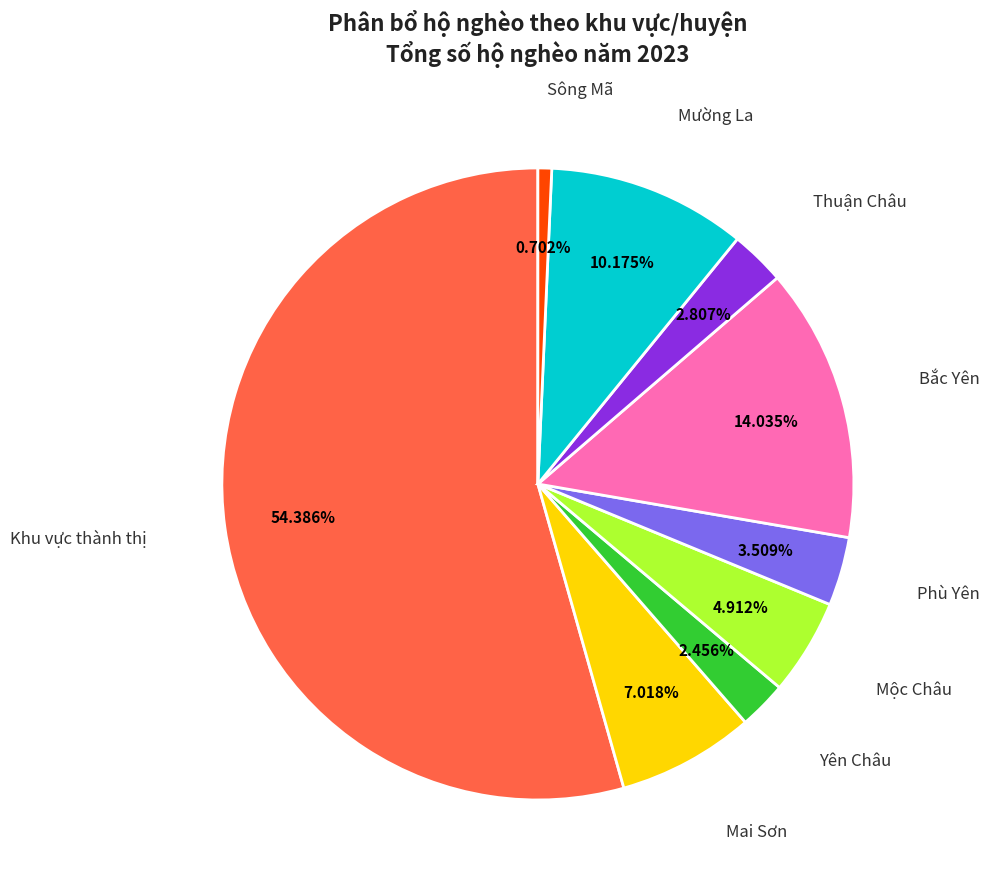

How many segments does this pie chart have?

9